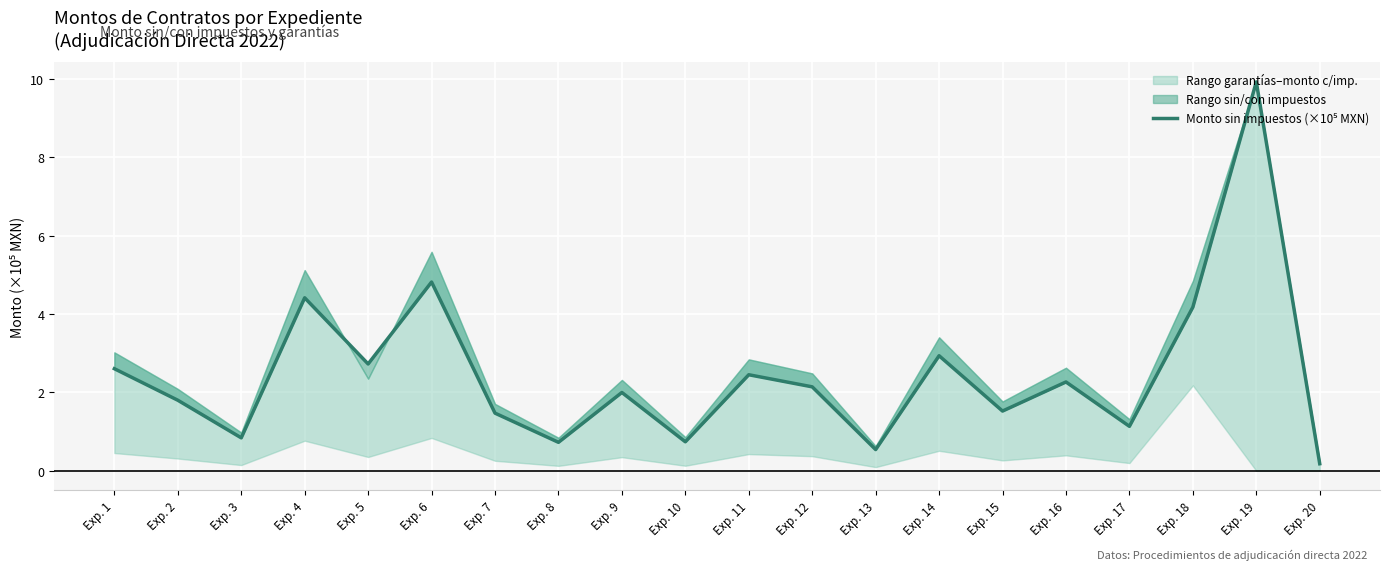

What is the value of the 11th point from the left?

2.4